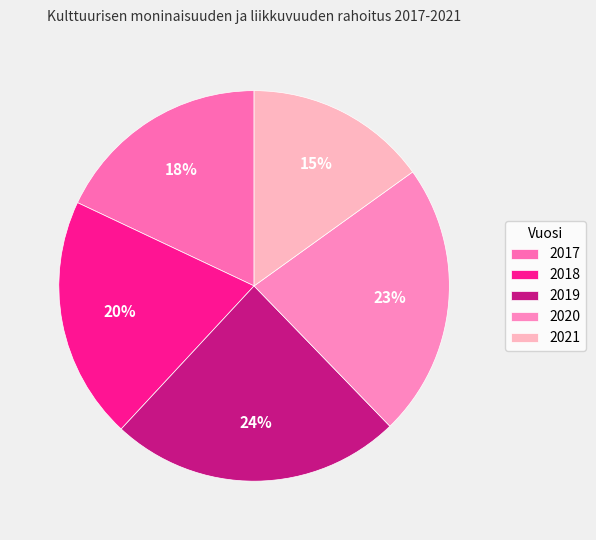

What percentage is the 2021 slice, to the nearest percent?

15%